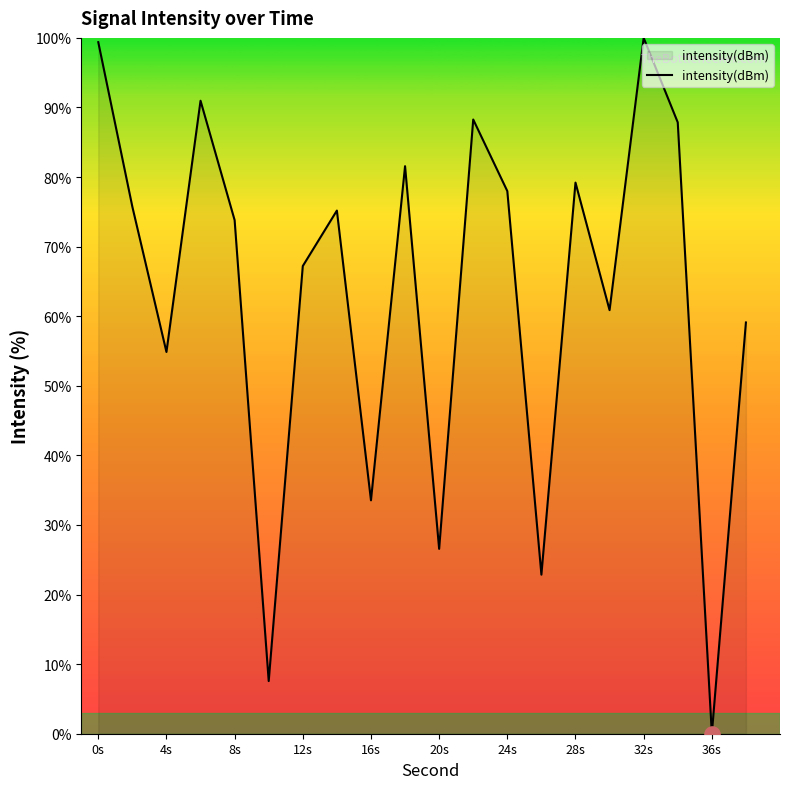

What is the greatest value displayed?

100.0